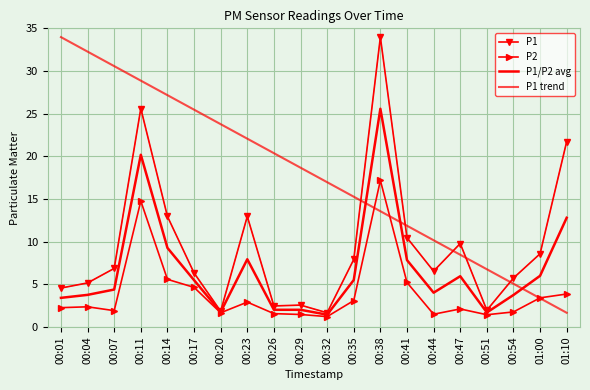

How many lines are shown in the chart?

4